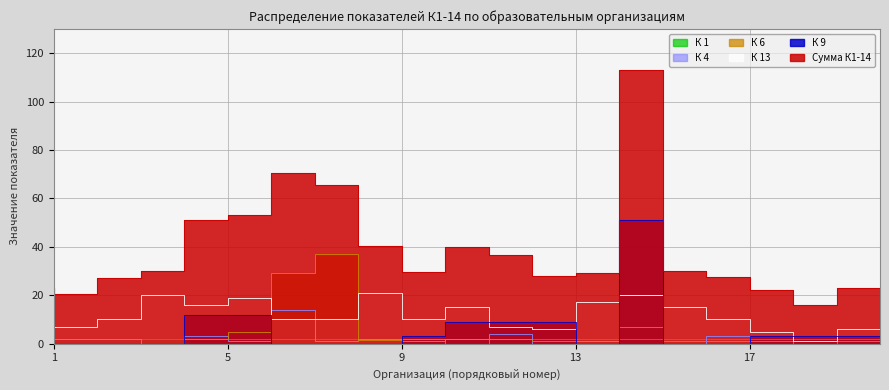

Which category has the lowest value in the К 4 series?

4